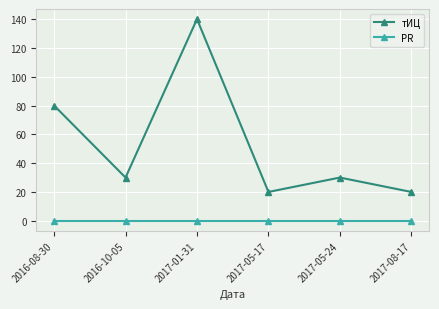

What is the maximum value shown in the chart?

140